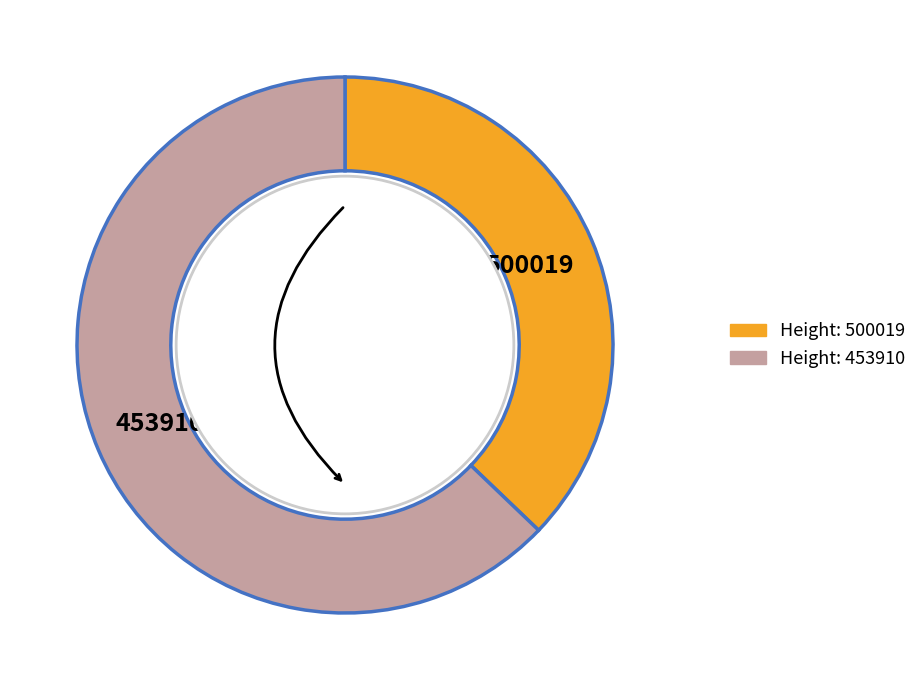

Is there a majority slice in this chart?

Yes